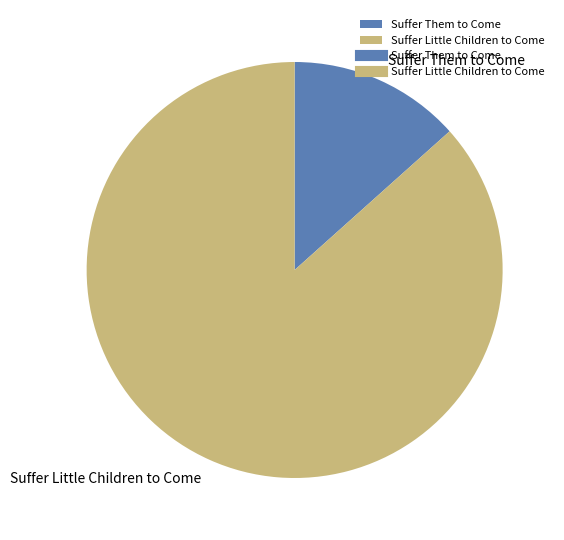

How many segments does this pie chart have?

2